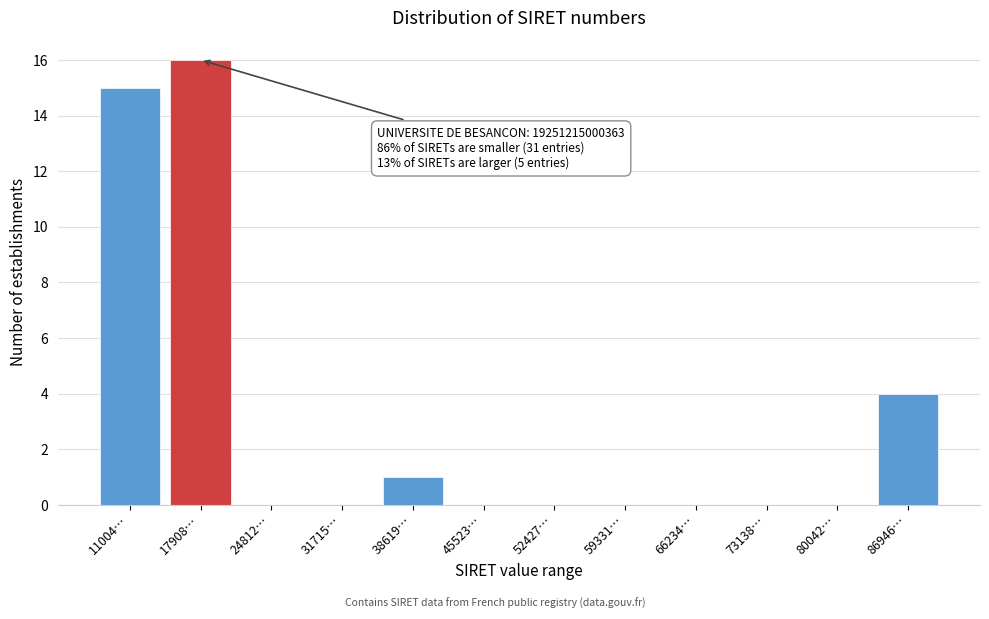

Reading left to right, extract all data points from this chart.

11004…=15	17908…=16	24812…=0	31715…=0	38619…=1	45523…=0	52427…=0	59331…=0	66234…=0	73138…=0	80042…=0	86946…=4